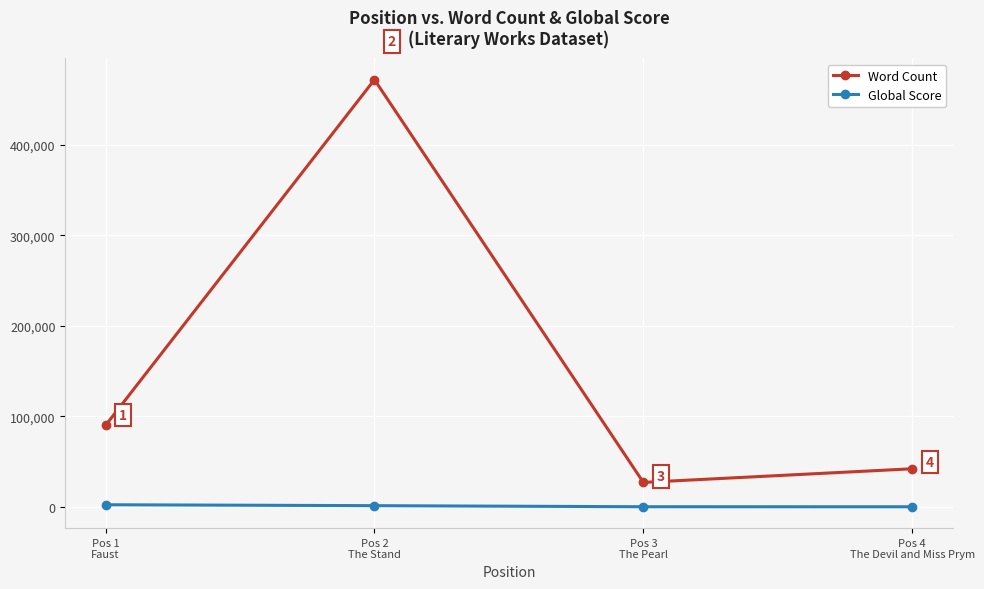

What position from the right is Pos 2
The Stand?

3